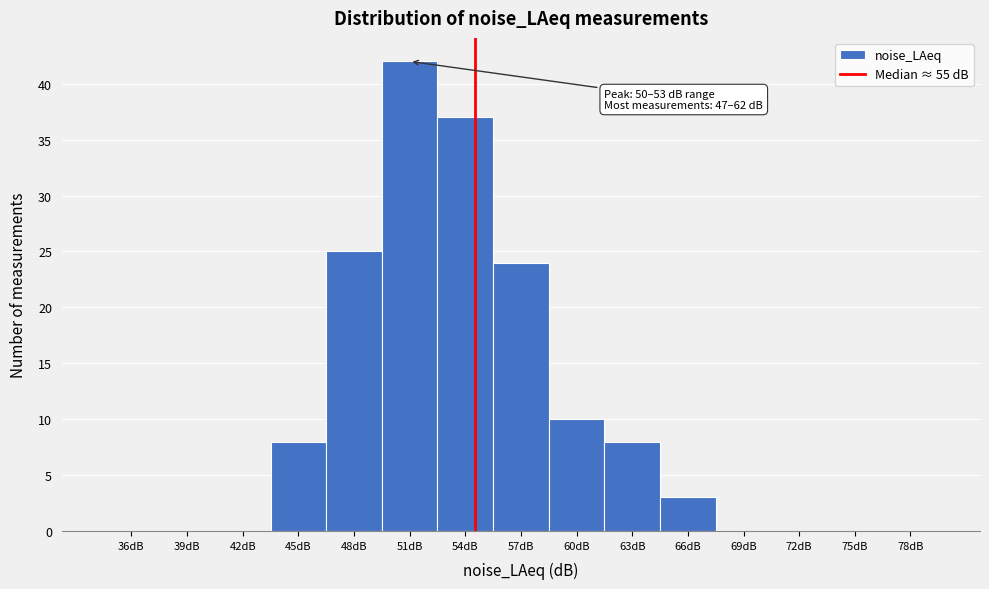

Reading left to right, transcribe all the data shown in this chart.

36dB=0	39dB=0	42dB=0	45dB=8	48dB=25	51dB=42	54dB=37	57dB=24	60dB=10	63dB=8	66dB=3	69dB=0	72dB=0	75dB=0	78dB=0